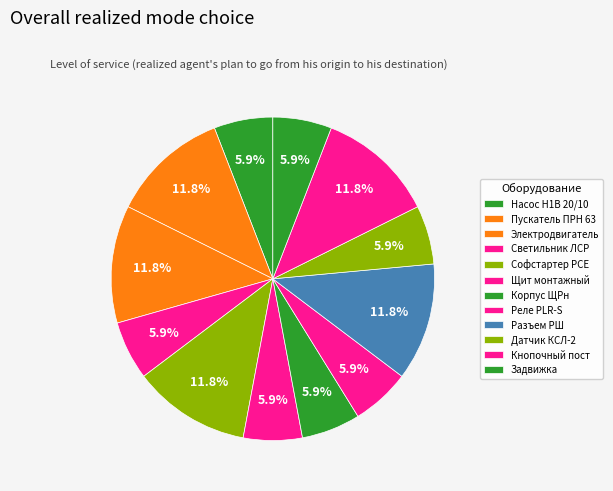

Which slice is the smallest?

Насос одновинтовой Н1В 20/10